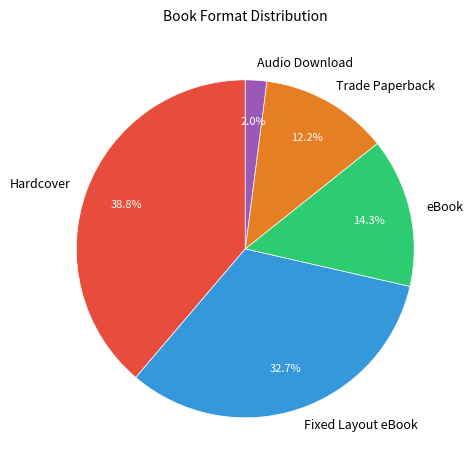

How many slices are in this pie chart?

5